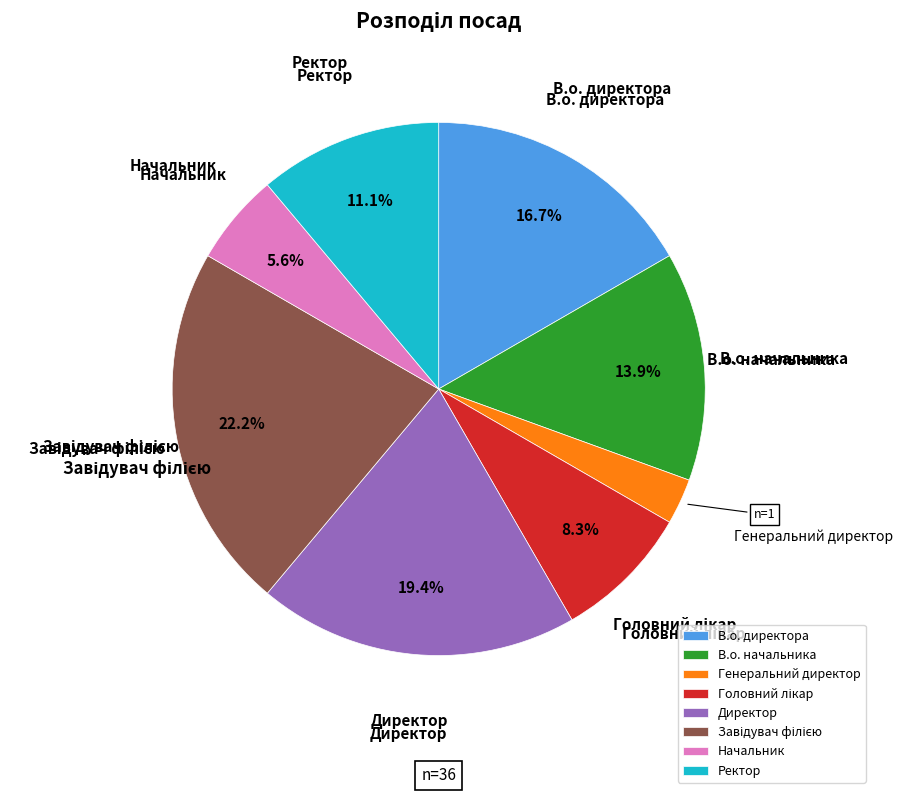

Is there any slice that represents more than half of the pie?

No